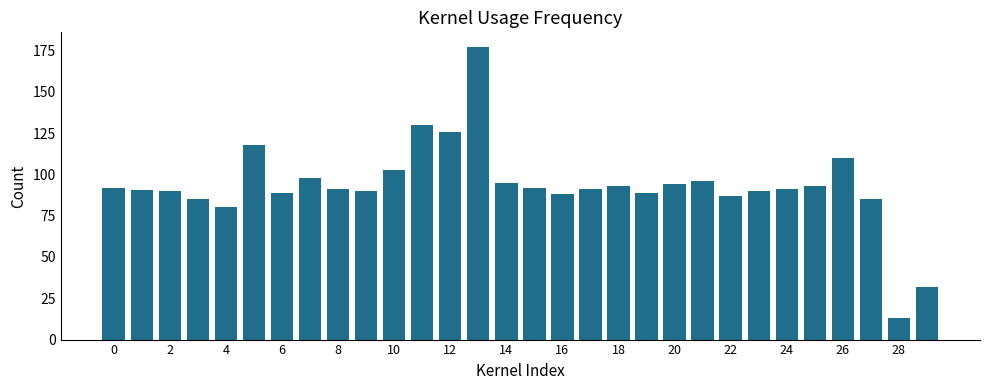

What is the minimum value shown in the chart?

13.0